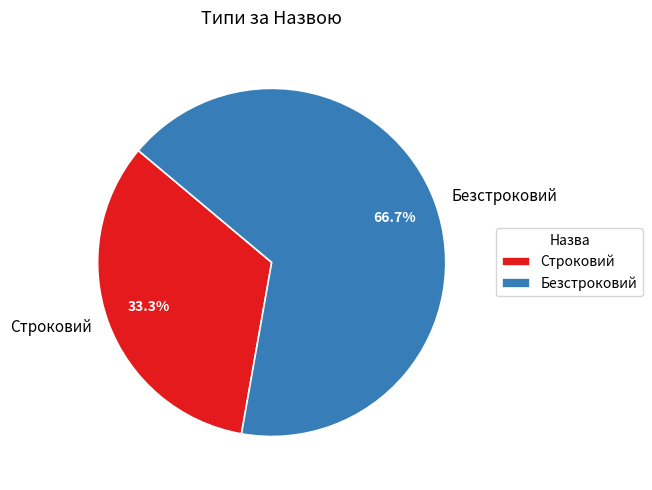

What is the smallest slice in the pie chart?

Строковий